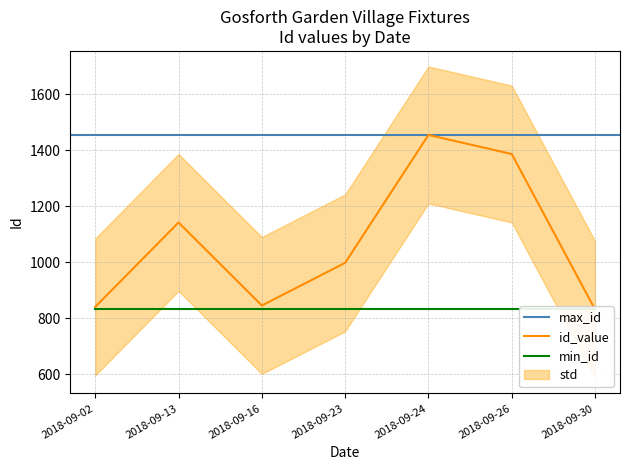

Which label corresponds to the smallest value in the chart?

2018-09-30